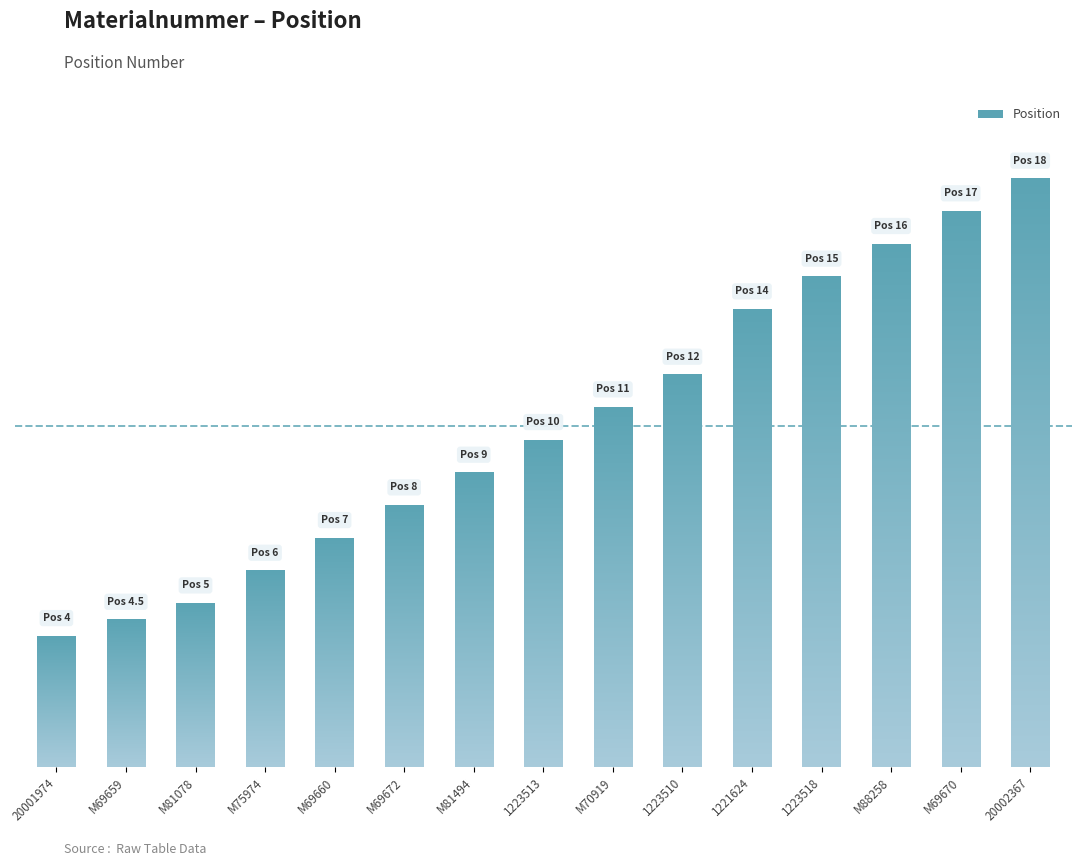

Where does the data first go above 10?

M70919